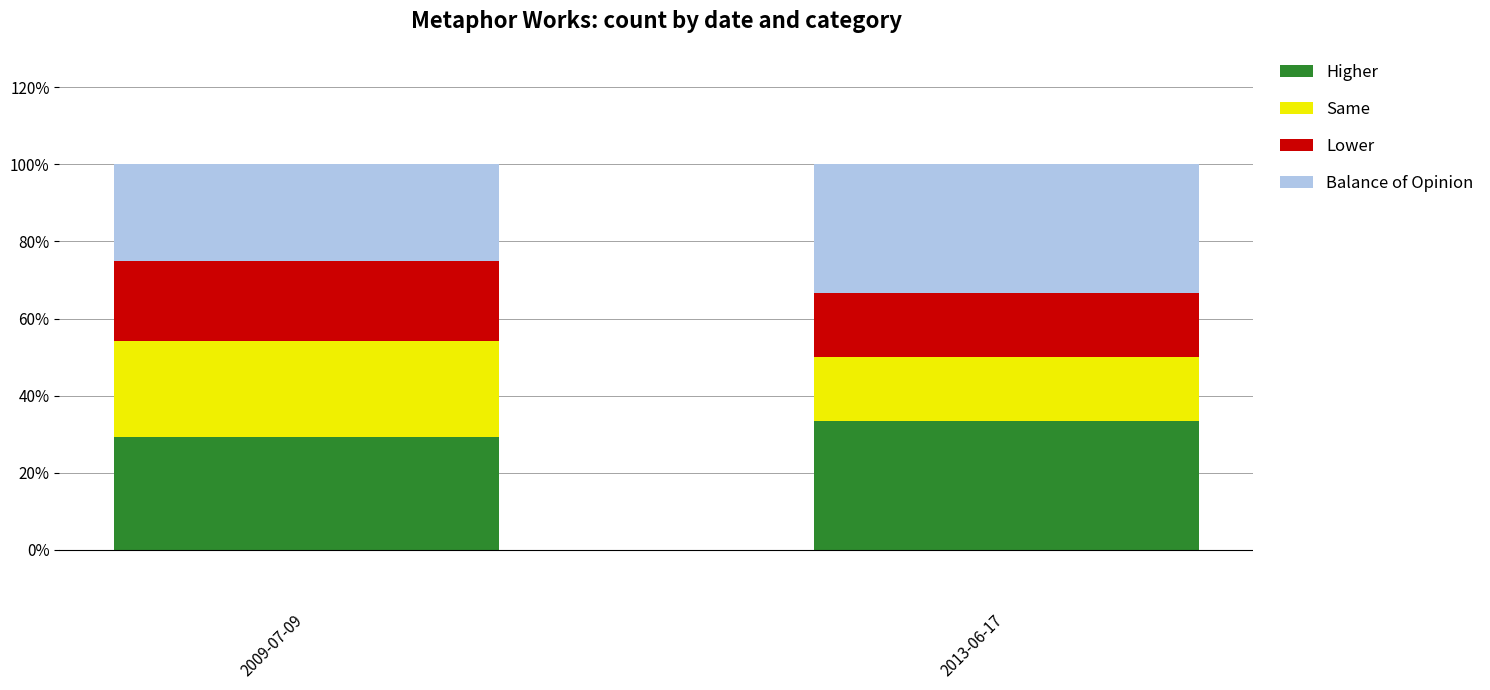

Is it true that Higher equals 29.2 at 2009-07-09?

True